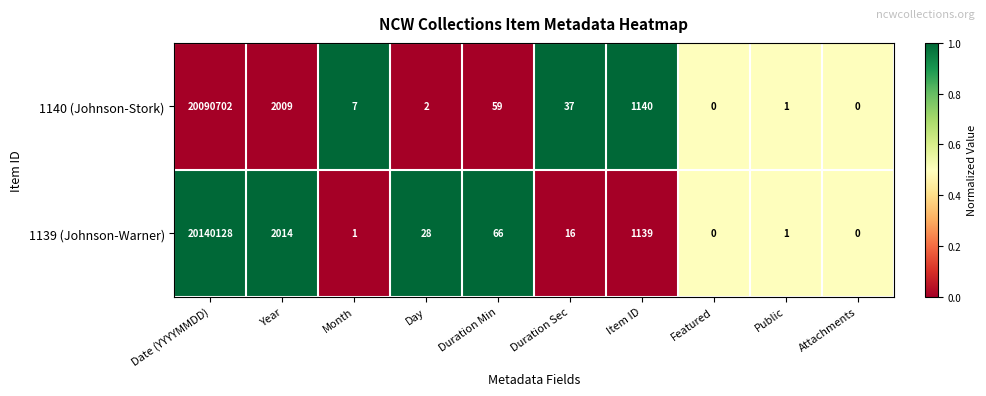

At which label does 1139 (Johnson-Warner) reach its peak?

Date (YYYYMMDD)